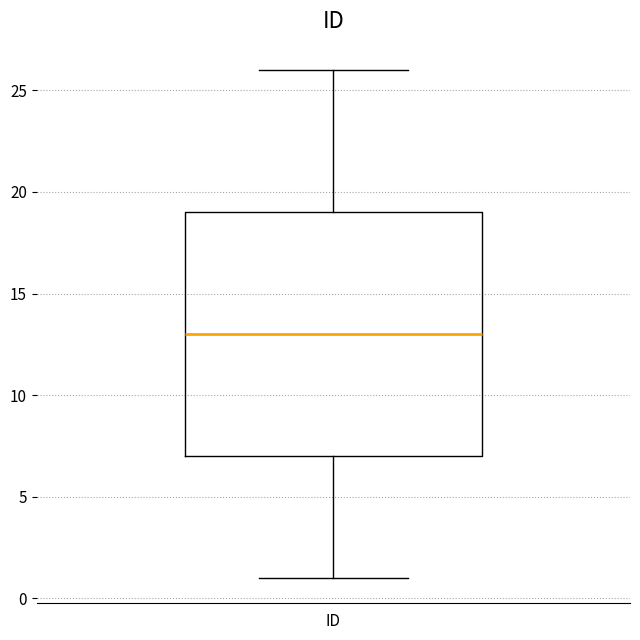

Transcribe this box plot: give where the median line is, the range the box spans, and where the two whiskers end, as read against the y-axis. The values are not printed on the chart, so give them approximately, as read against the axis.

median 13, box 7 to 19, whiskers 1 to 26